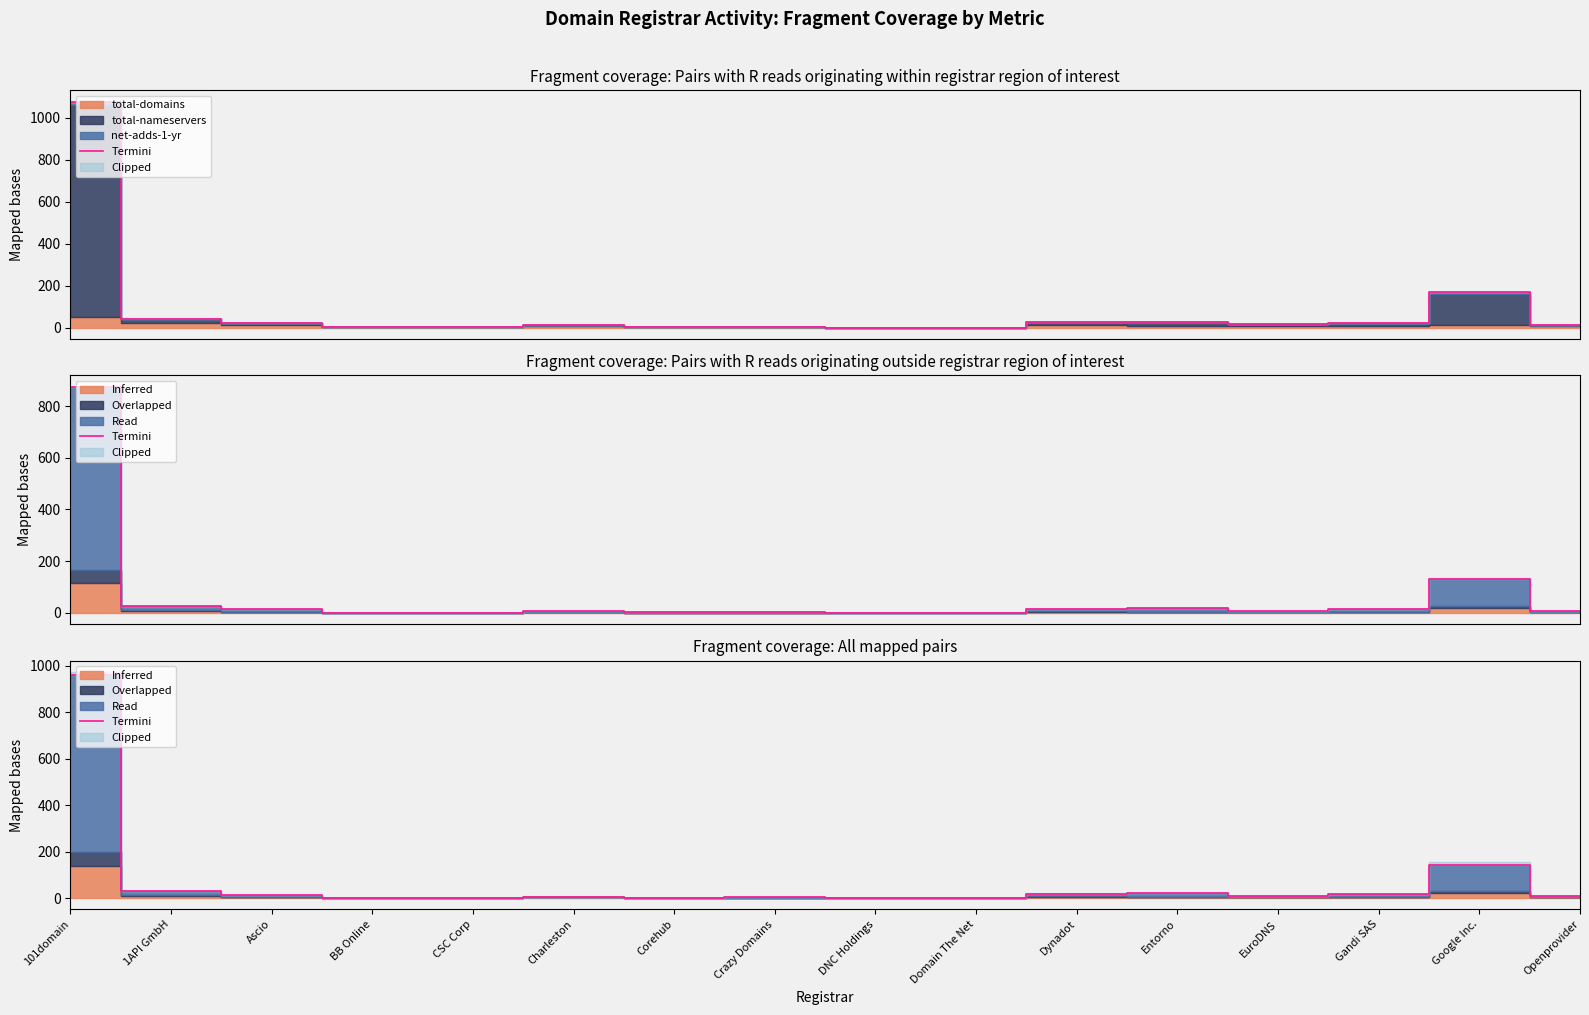

How many values are above zero?

14